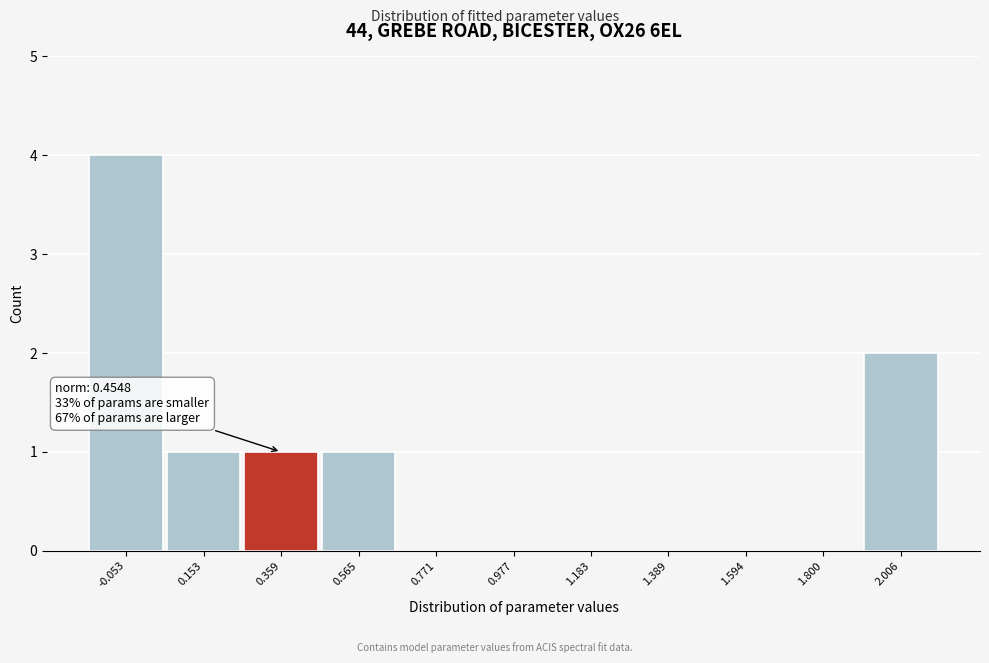

Reading right to left, transcribe all the data shown in this chart.

2.006=2	1.800=0	1.594=0	1.389=0	1.183=0	0.977=0	0.771=0	0.565=1	0.359=1	0.153=1	-0.053=4